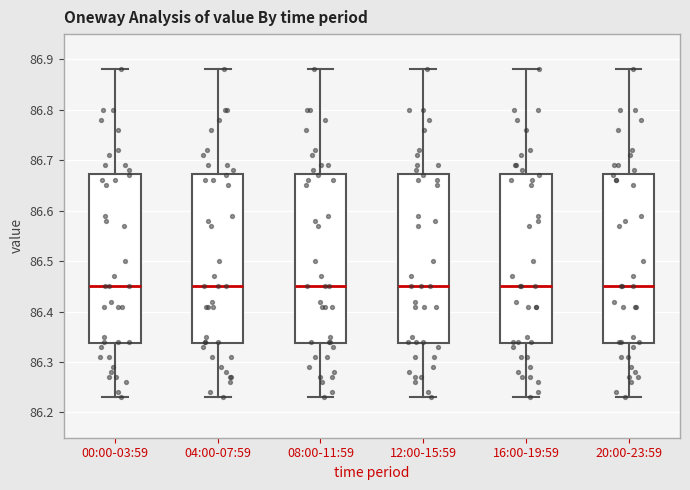

Reading left to right, transcribe this box plot: for each box, give where its median line is, the range the box spans, and where its two whiskers end, as read against the y-axis. The values are not printed on the chart, so give them approximately, as read against the axis.

00:00-03:59: median 86.45, box 86.34 to 86.67, whiskers 86.23 to 86.88
04:00-07:59: median 86.45, box 86.34 to 86.67, whiskers 86.23 to 86.88
08:00-11:59: median 86.45, box 86.34 to 86.67, whiskers 86.23 to 86.88
12:00-15:59: median 86.45, box 86.34 to 86.67, whiskers 86.23 to 86.88
16:00-19:59: median 86.45, box 86.34 to 86.67, whiskers 86.23 to 86.88
20:00-23:59: median 86.45, box 86.34 to 86.67, whiskers 86.23 to 86.88